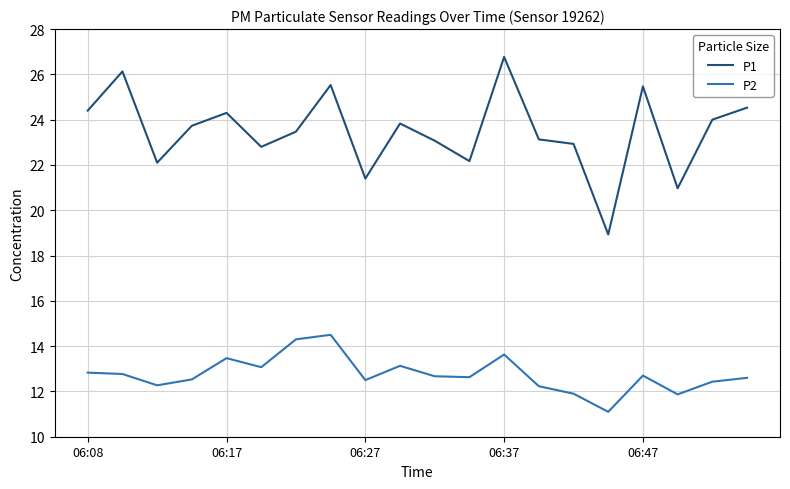

What is the difference between the maximum and minimum values in the P2 series?

3.4